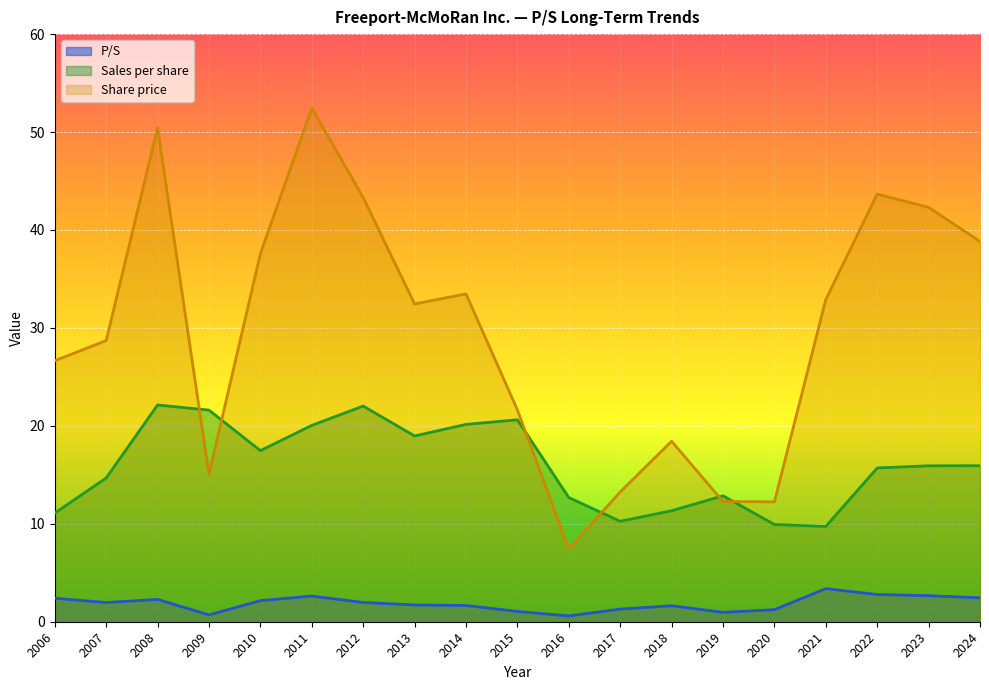

At how many categories does at least one series exceed 7?

19